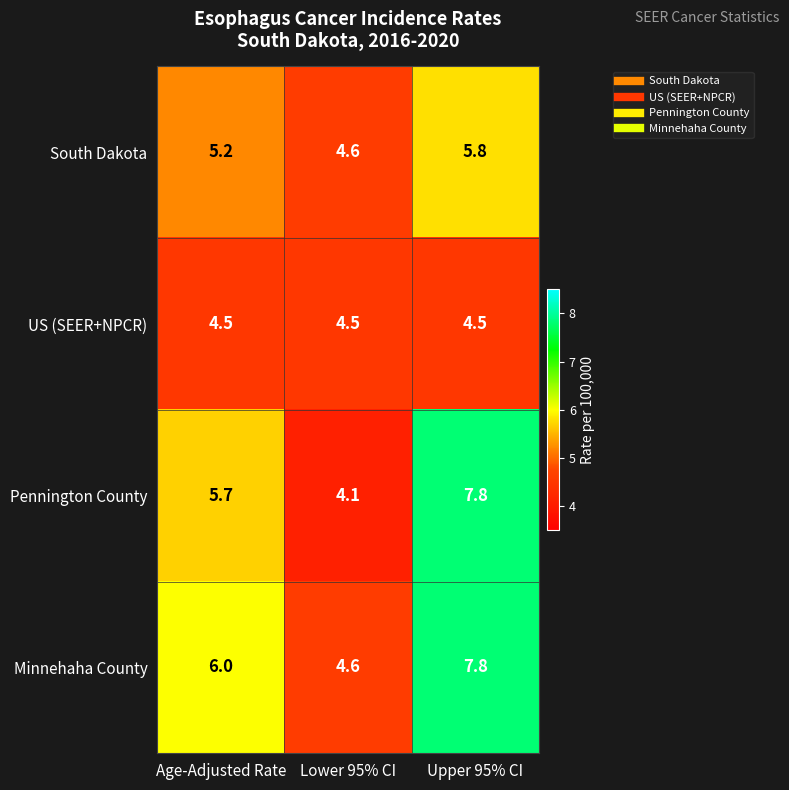

How many data points does each series have?

3